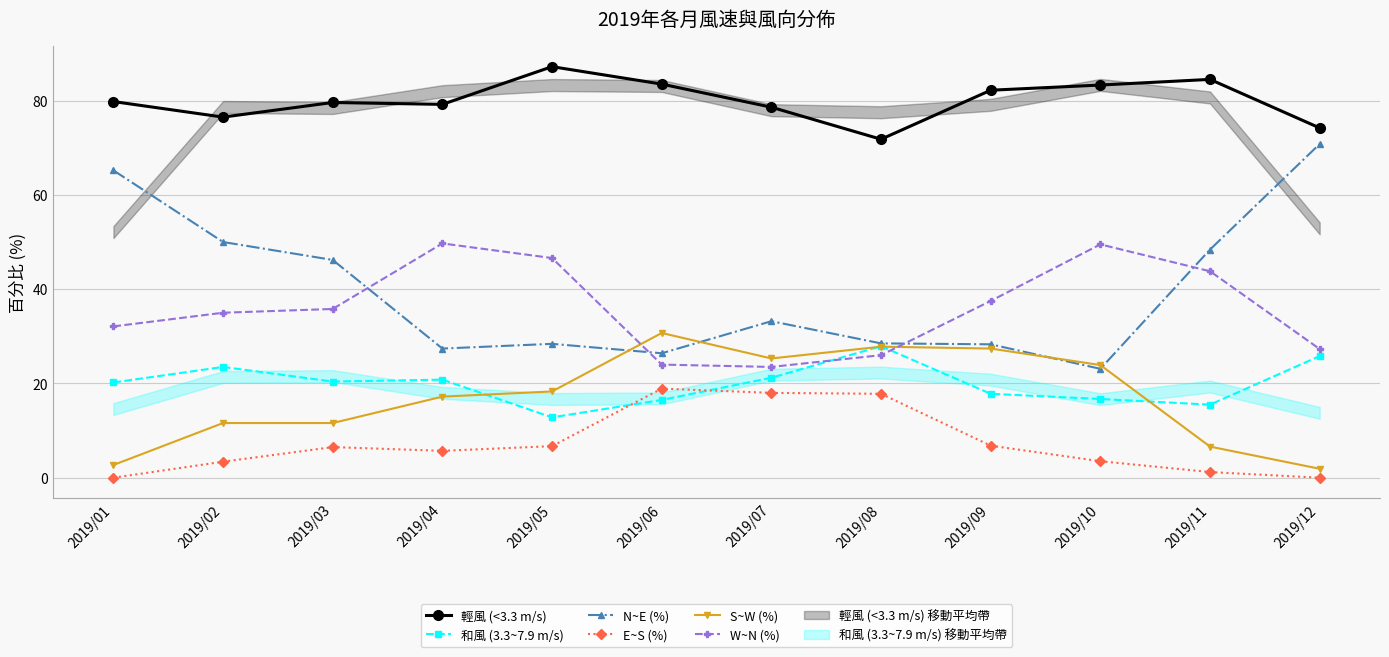

Is it true that 和風 (3.3~7.9 m/s) equals 28.7 at 2019/10?

False